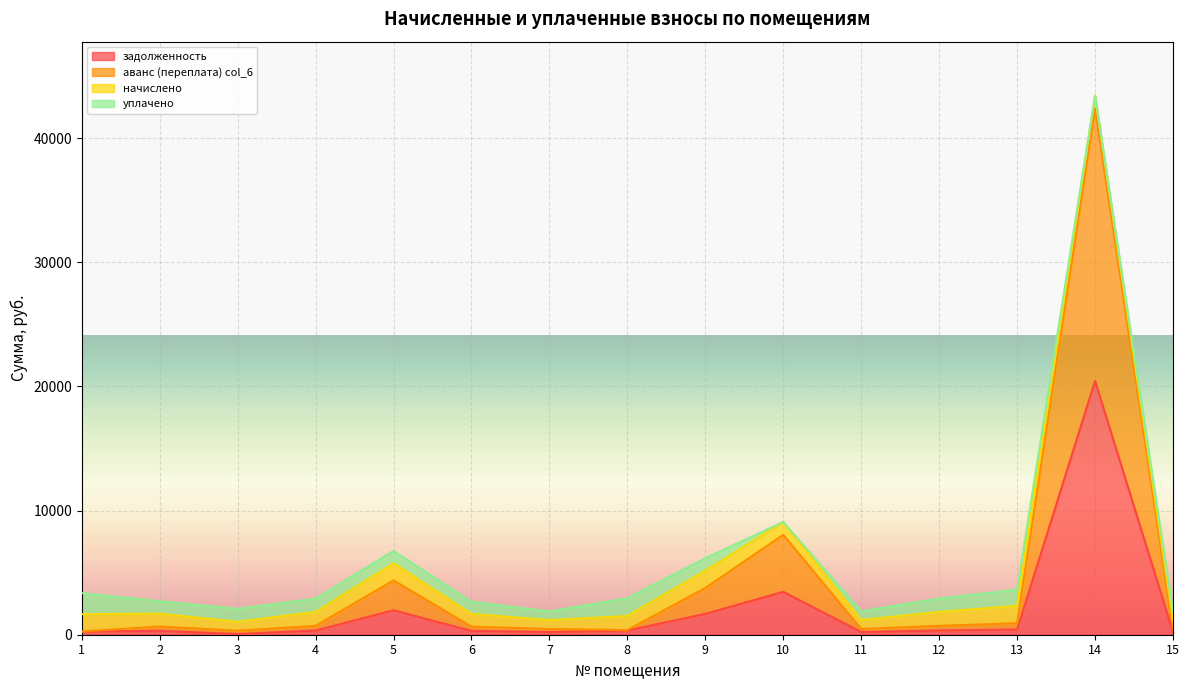

What is the total value across all series at 13?

3633.7